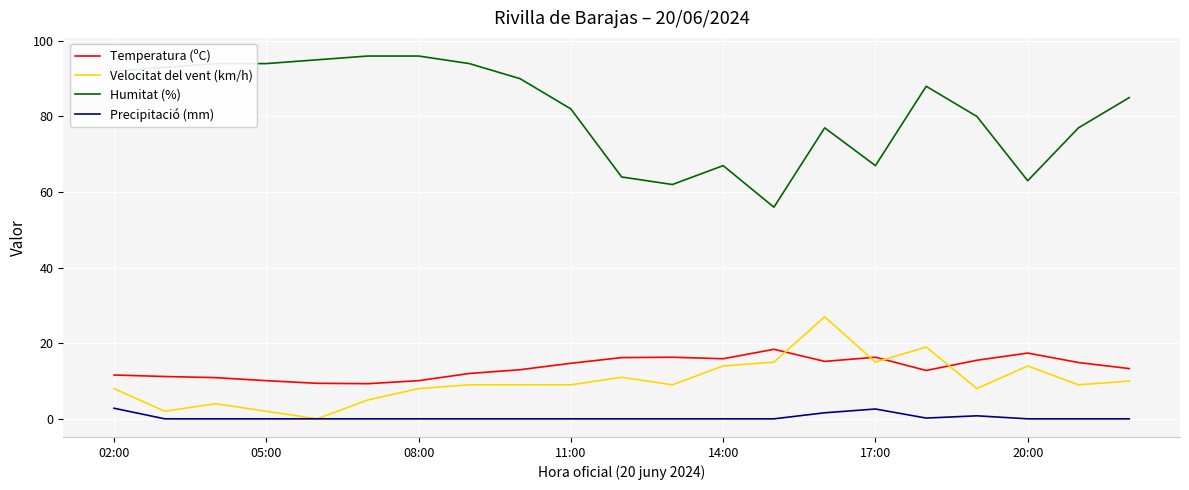

Which series has the largest total across all categories?

Humitat (%)